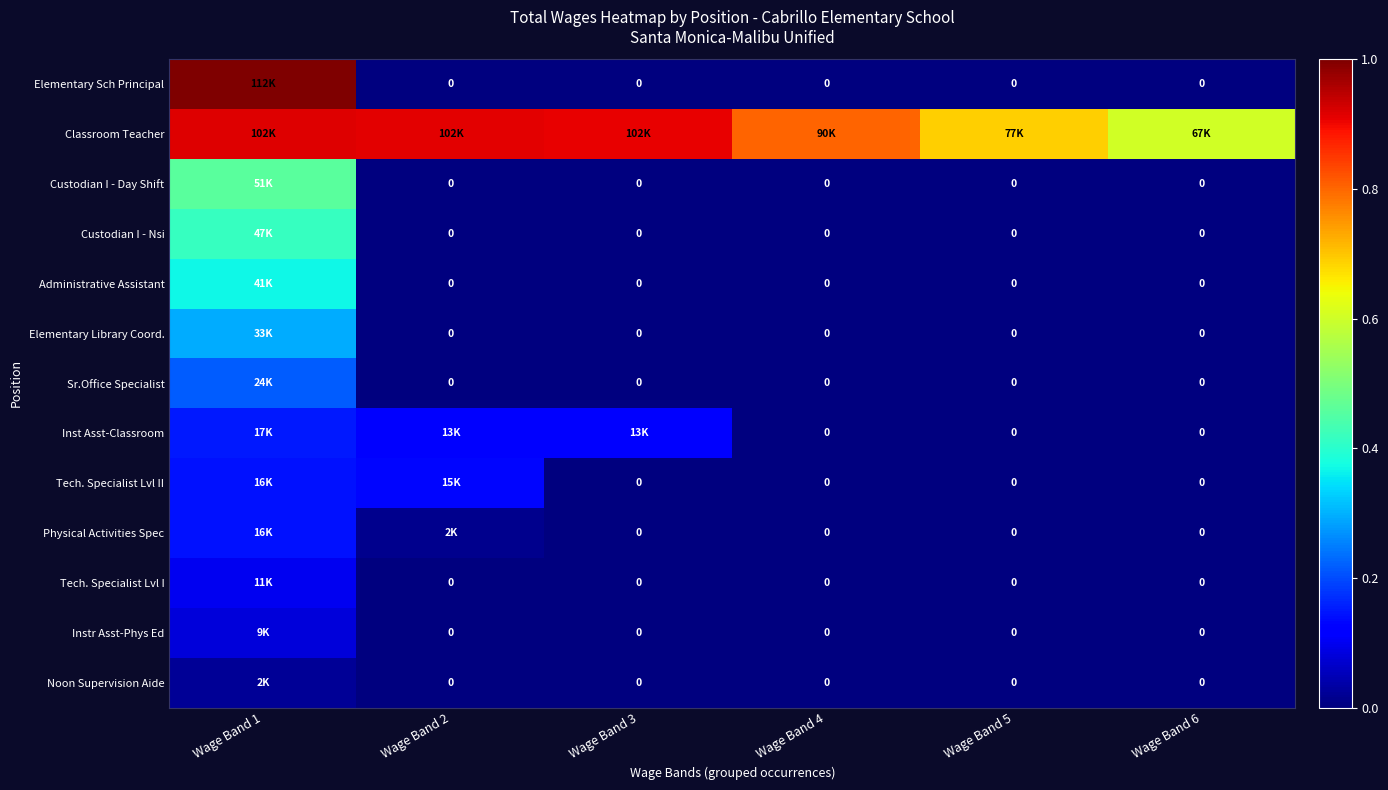

Which has a higher value, Wage Band 2 or Wage Band 4?

Wage Band 2